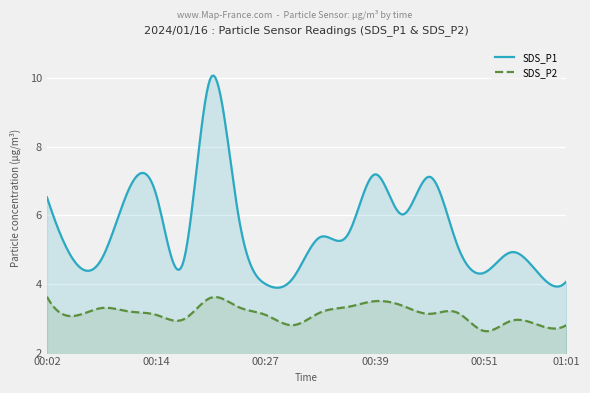

Is it true that SDS_P2 equals 3.6 at 00:02?

True